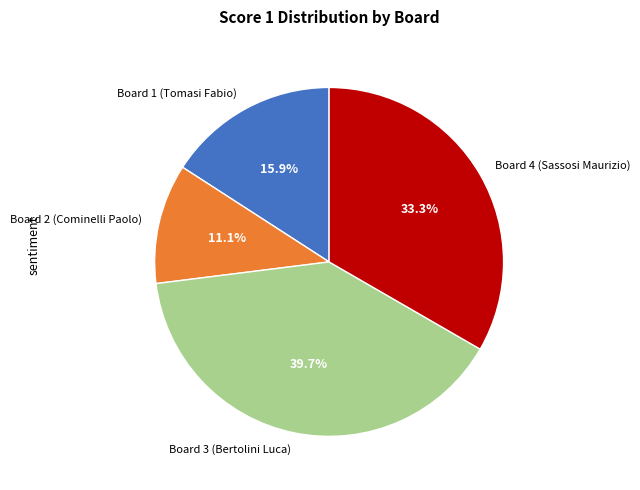

Is it true that Board 3 (Bertolini Luca) is 40% of the pie?

True